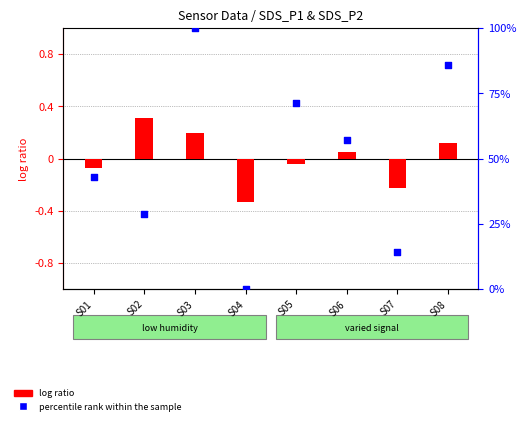

What are all the series names shown in the legend?

log ratio, percentile rank within the sample